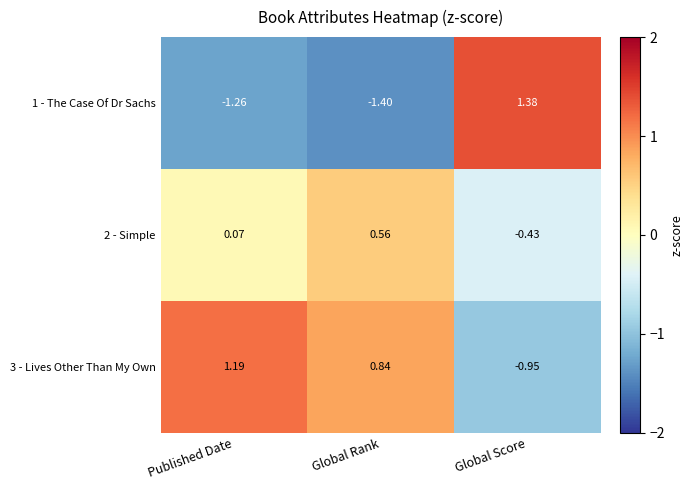

Is the value of 2 - Simple at Published Date greater than the value of 1 - The Case Of Dr Sachs at Published Date?

Yes